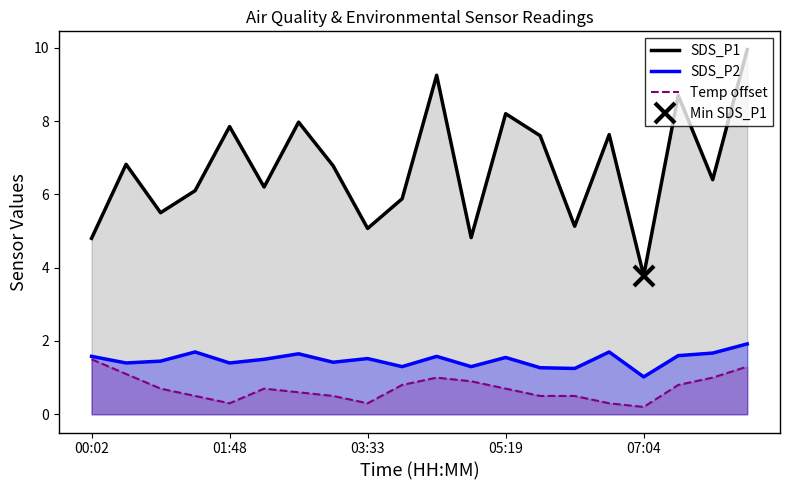

At how many categories does at least one series exceed 1?

20